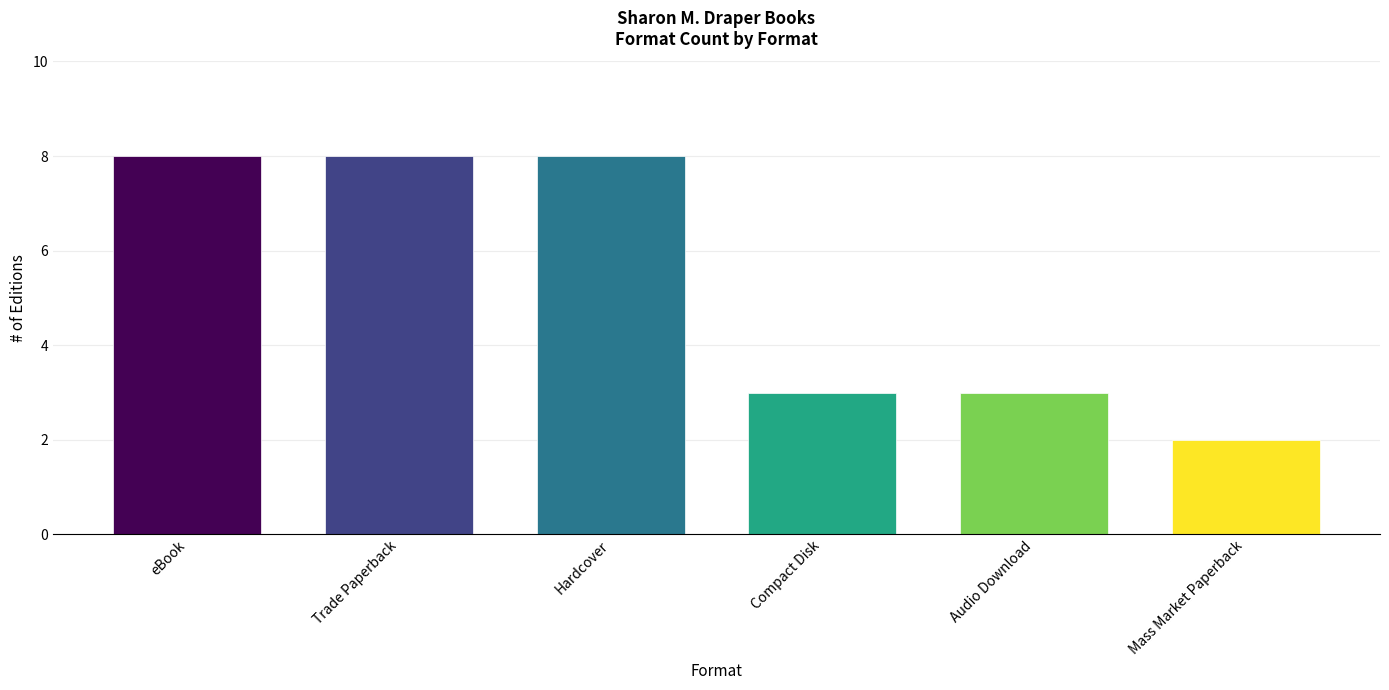

What is the sum of all values?

32